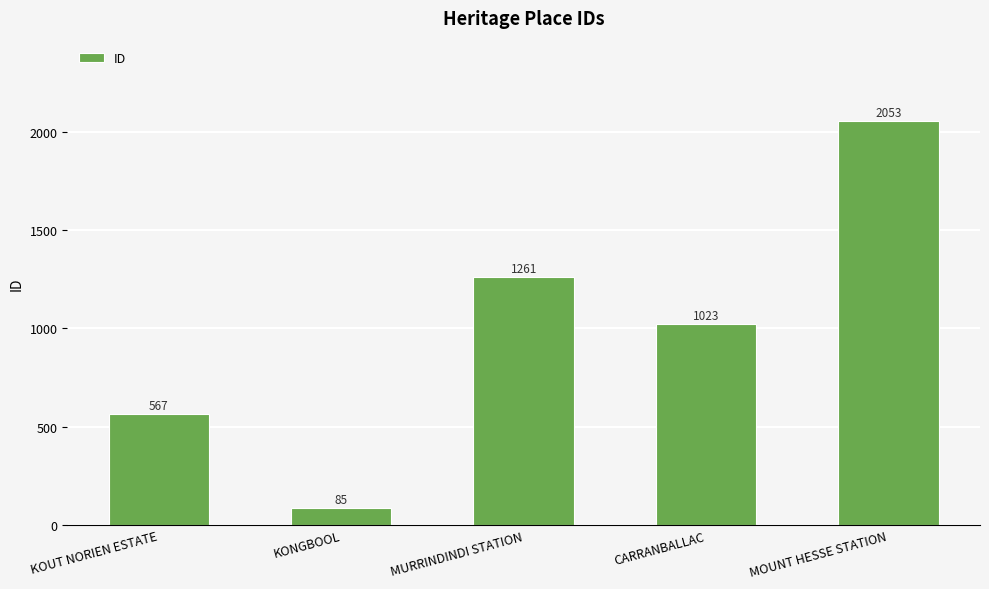

Reading left to right, extract all data points from this chart.

567	85	1261	1023	2053